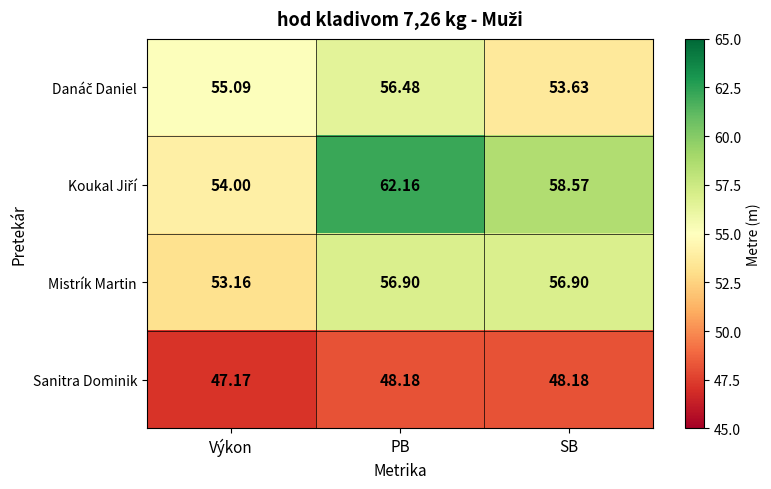

How many series are shown in this chart?

4